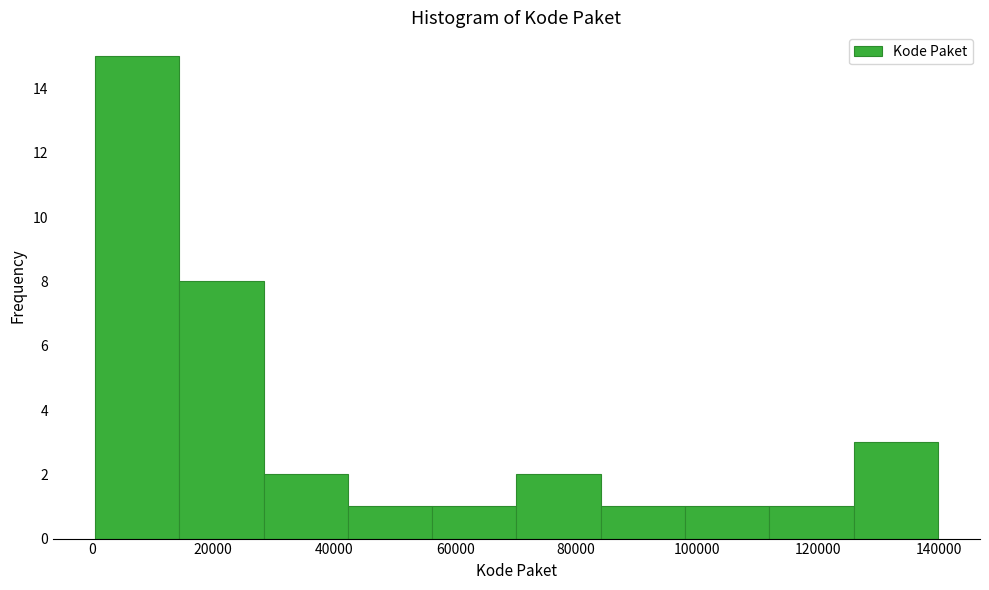

Reading left to right, list every bar in this chart as the range it spans on the x-axis followed by its height. Neither the bar edges nor the heights are printed on the chart, so give them approximately, as read against the axes.

0 to 14000: 15
14000 to 28000: 8
28000 to 42000: 2
42000 to 56000: 1
56000 to 70000: 1
70000 to 84000: 2
84000 to 98000: 1
98000 to 112000: 1
112000 to 126000: 1
126000 to 140000: 3